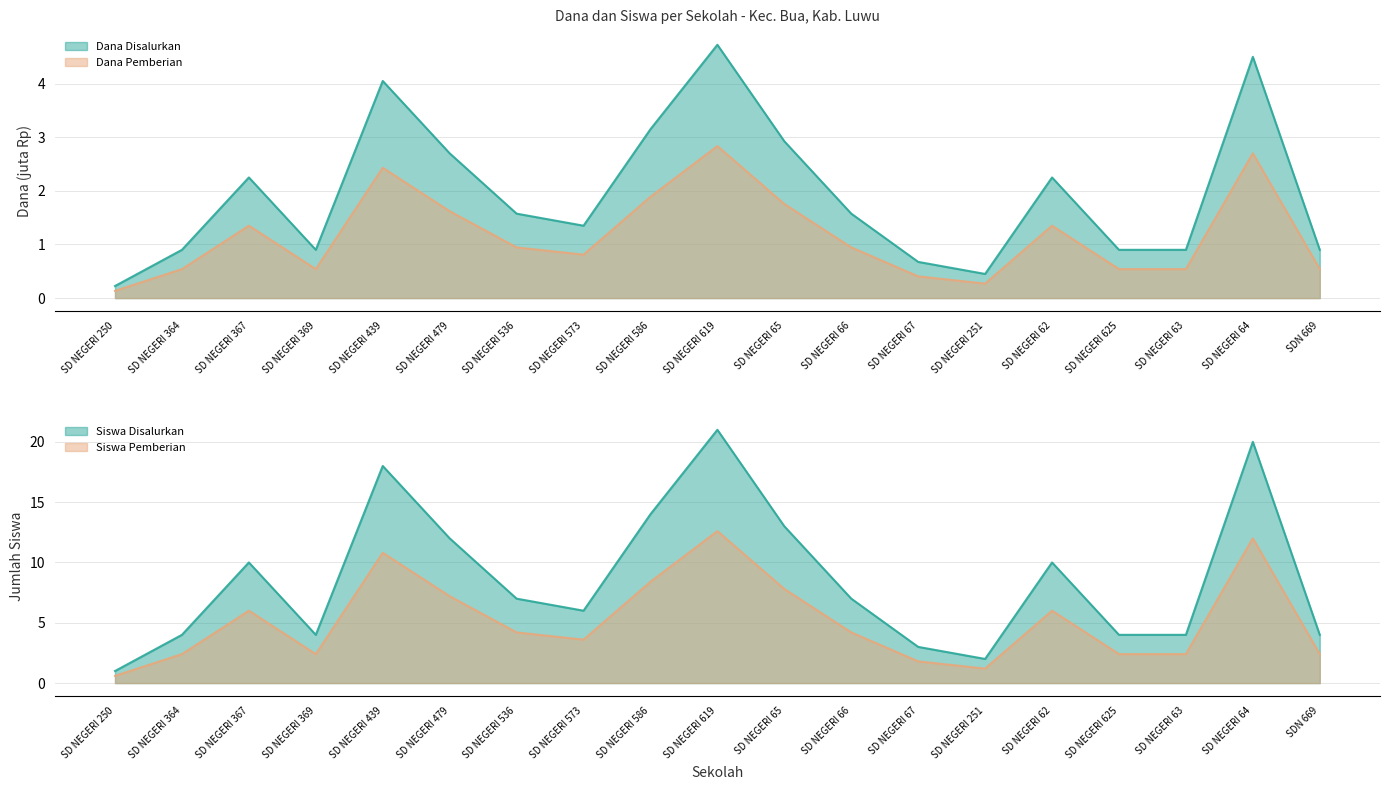

What is the smallest value displayed?

0.1